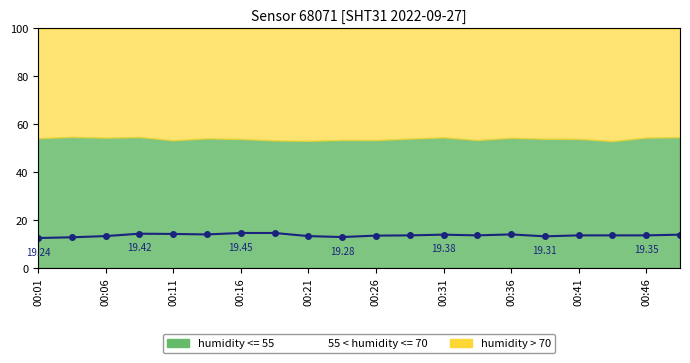

What is the smallest value displayed?

12.4